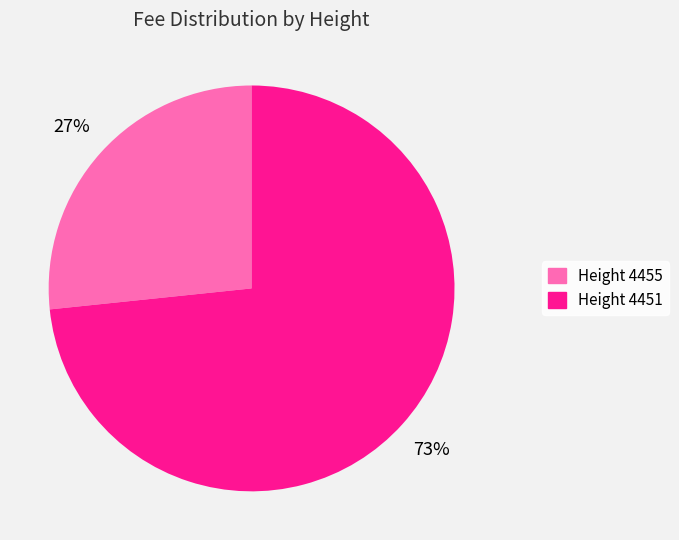

To the nearest percent, what is the average slice percentage?

50%